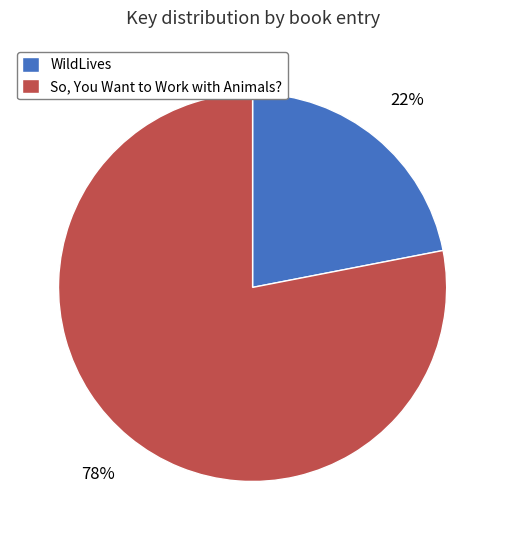

Is there a majority slice in this chart?

Yes